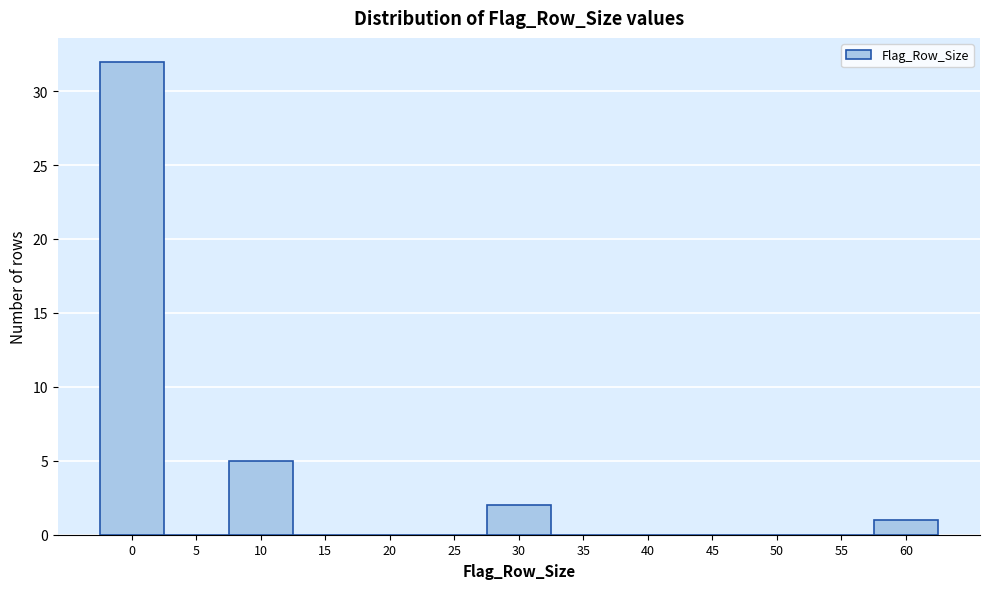

Where is the data nearest to the value 16?

10